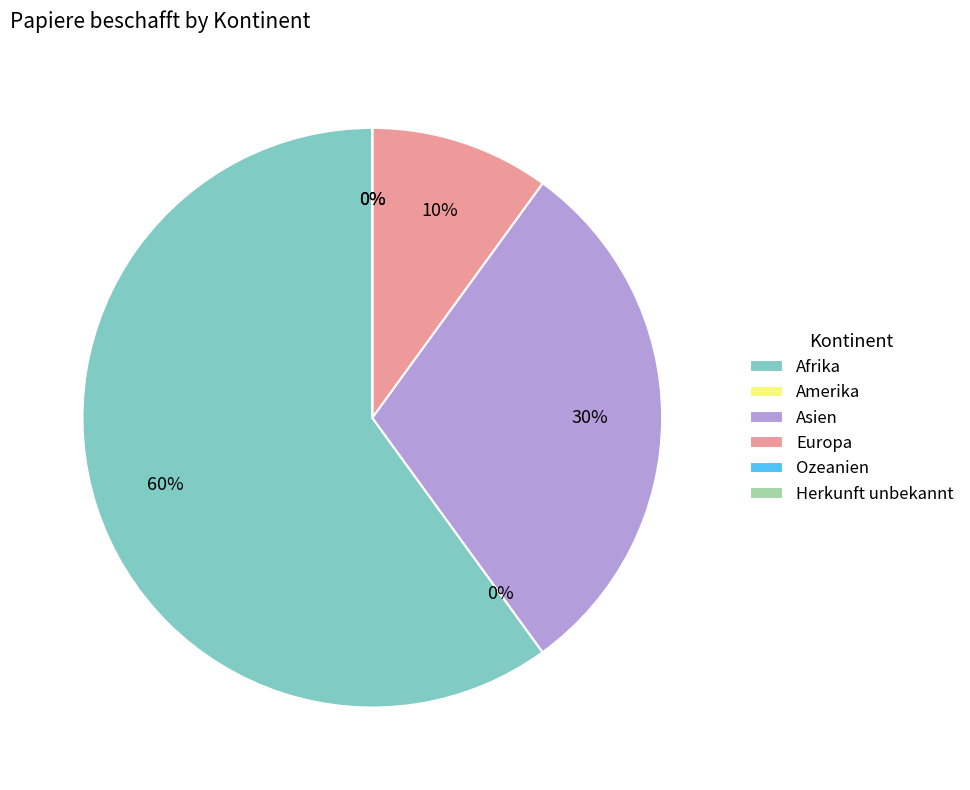

Is there any slice that represents more than half of the pie?

Yes